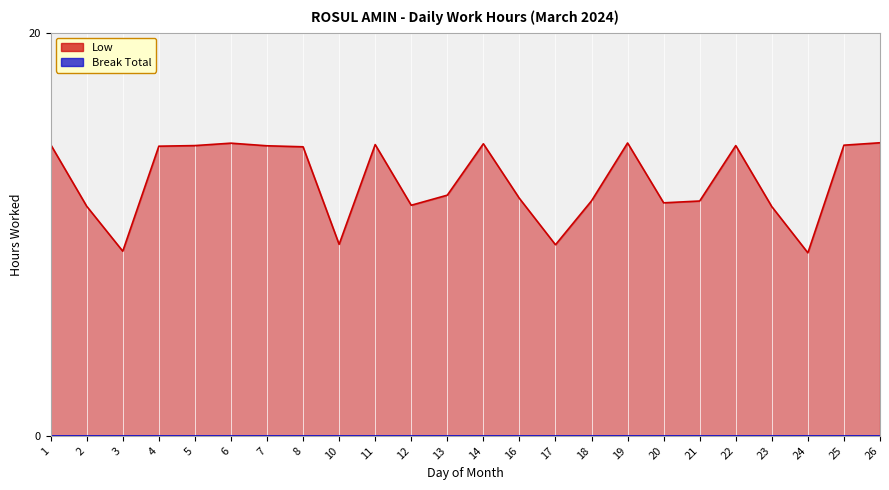

What is the maximum value shown in the chart?

14.5